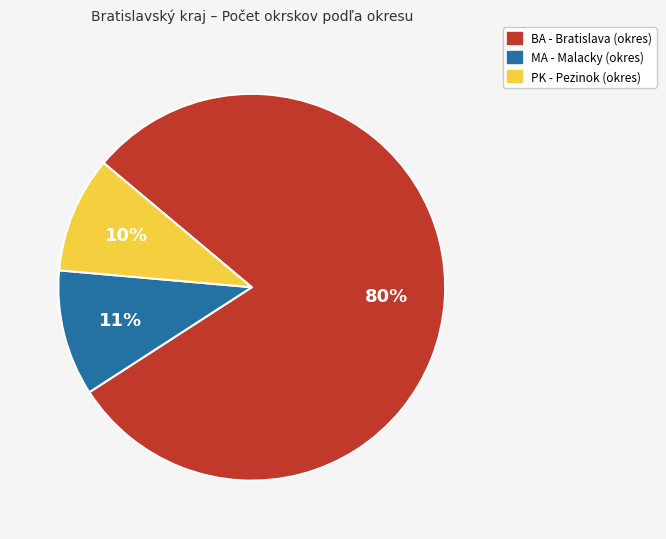

What is the largest slice in the pie chart?

BA